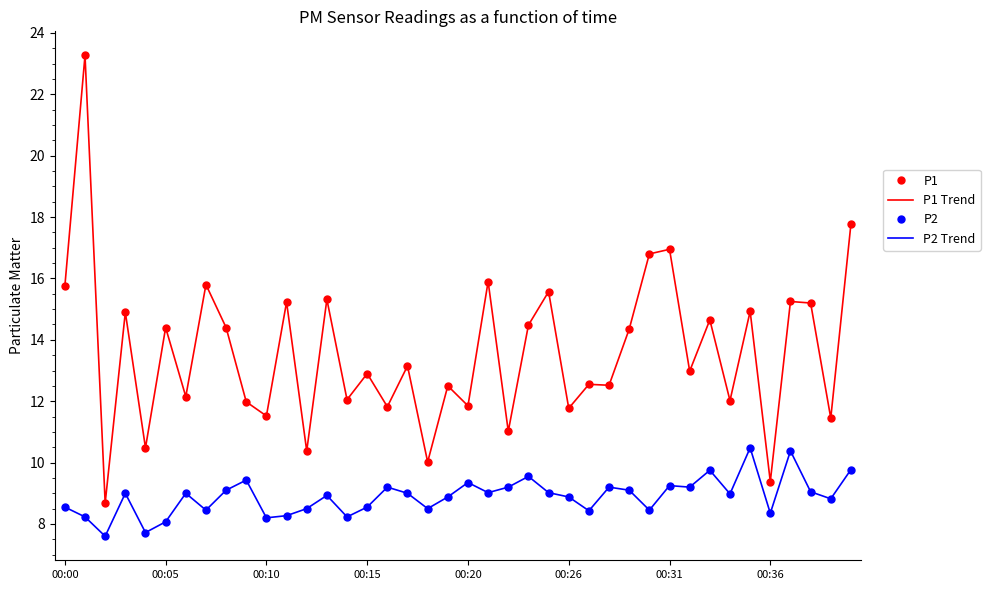

What is the lowest value of the P2 series?

7.6